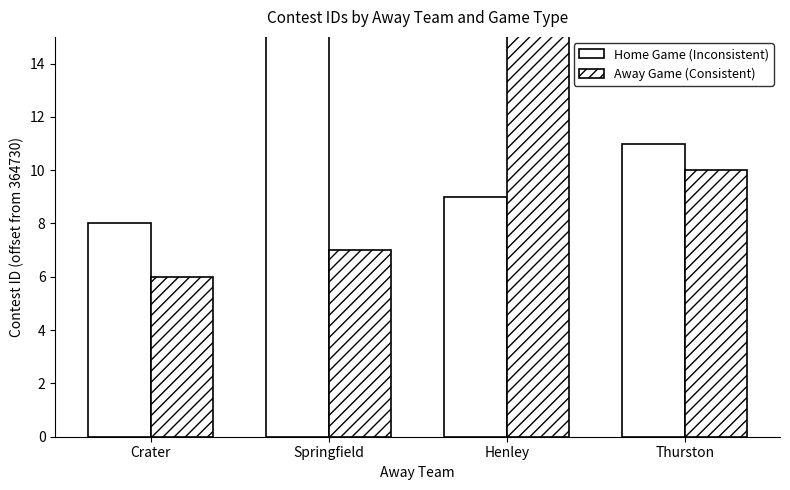

Which series has the largest total across all categories?

Away Game (Consistent)